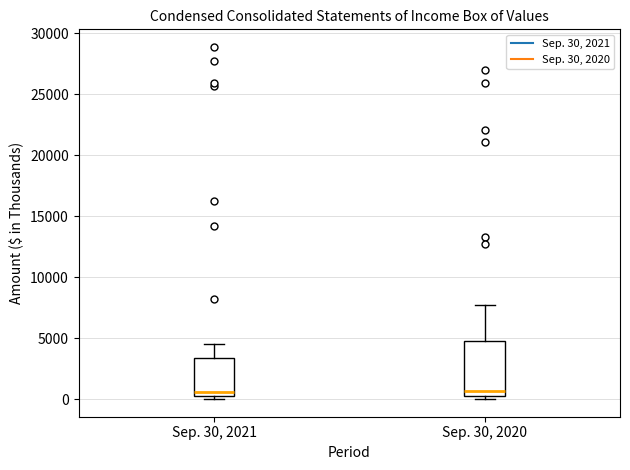

Reading left to right, transcribe this box plot: for each box, give where its median line is, the range the box spans, and where its two whiskers end, as read against the y-axis. The values are not printed on the chart, so give them approximately, as read against the axis.

Sep. 30, 2021: median 500 (just above the box's lower edge), box 500 to 3500, whiskers 0 to 4500
Sep. 30, 2020: median 500 (just above the box's lower edge), box 500 to 5000, whiskers 0 to 7500